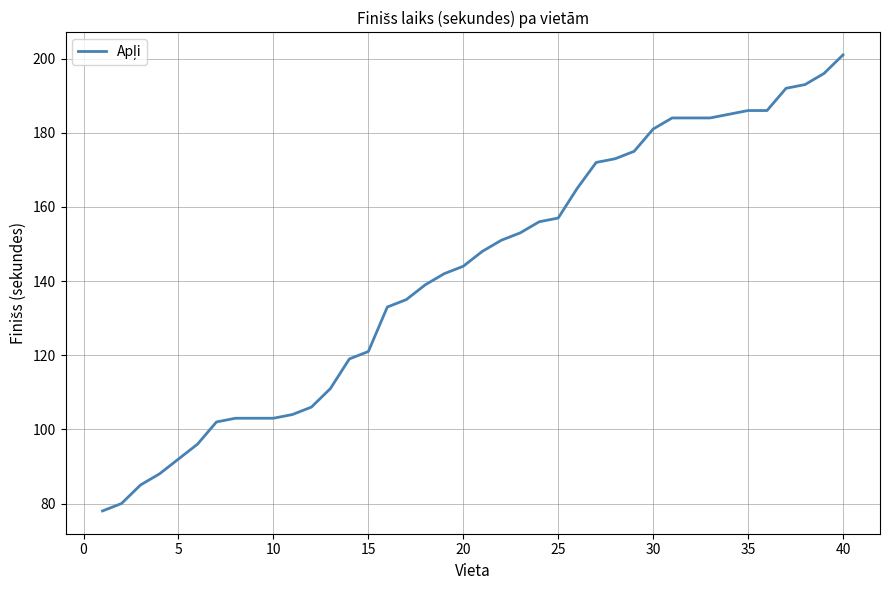

What is the smallest value displayed?

78